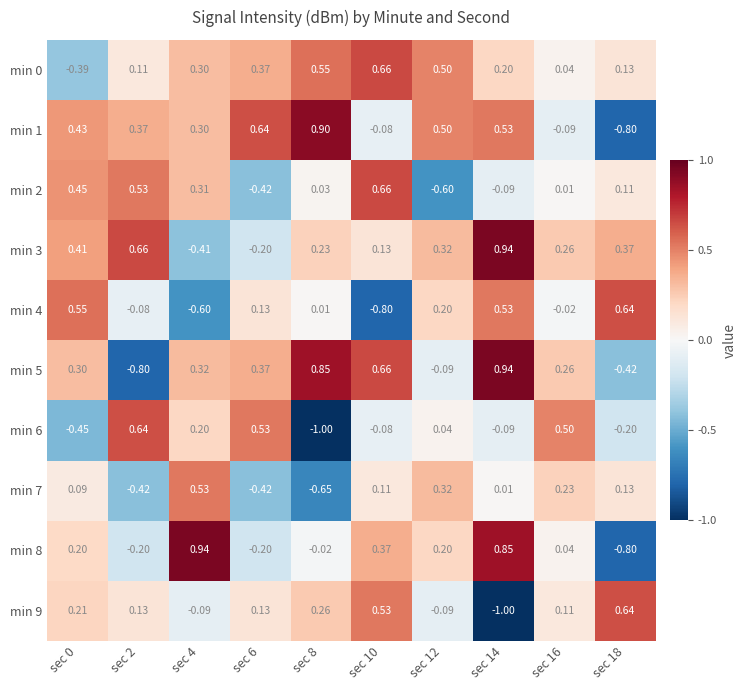

Is the value of min 9 at sec 0 greater than the value of min 2 at sec 12?

Yes